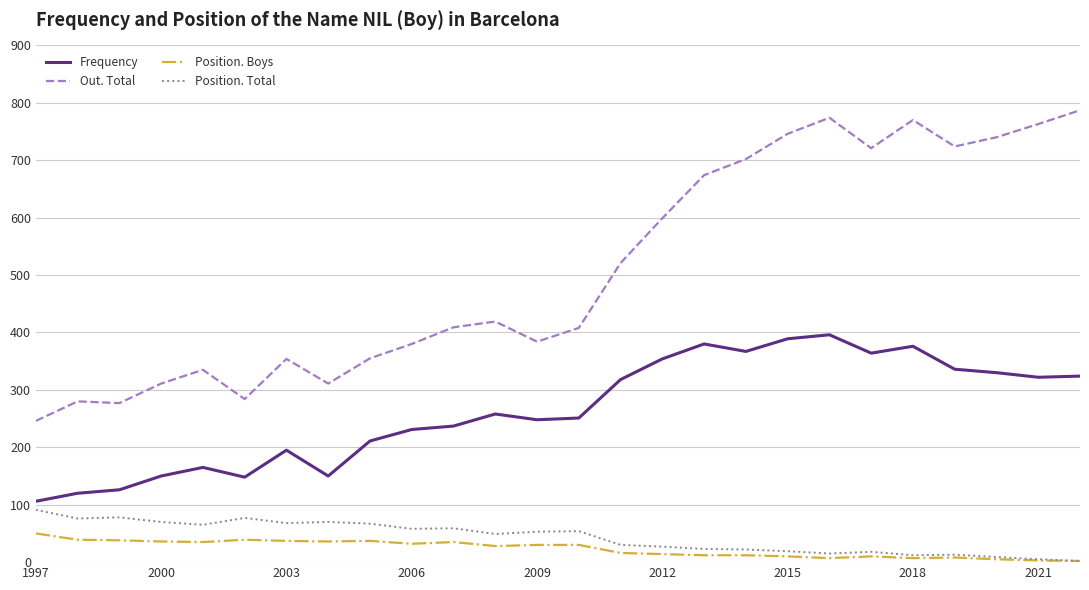

What is the maximum value shown in the chart?

787